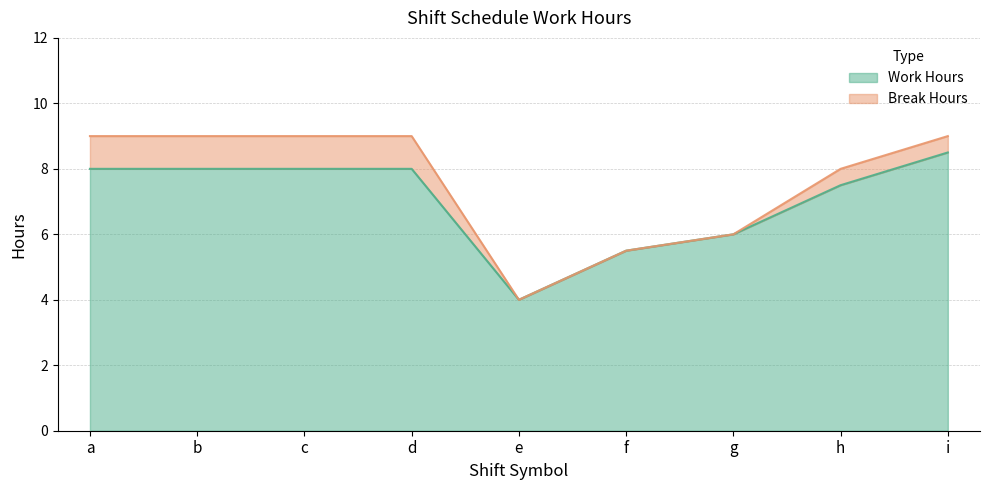

How many values exceed 8?

1